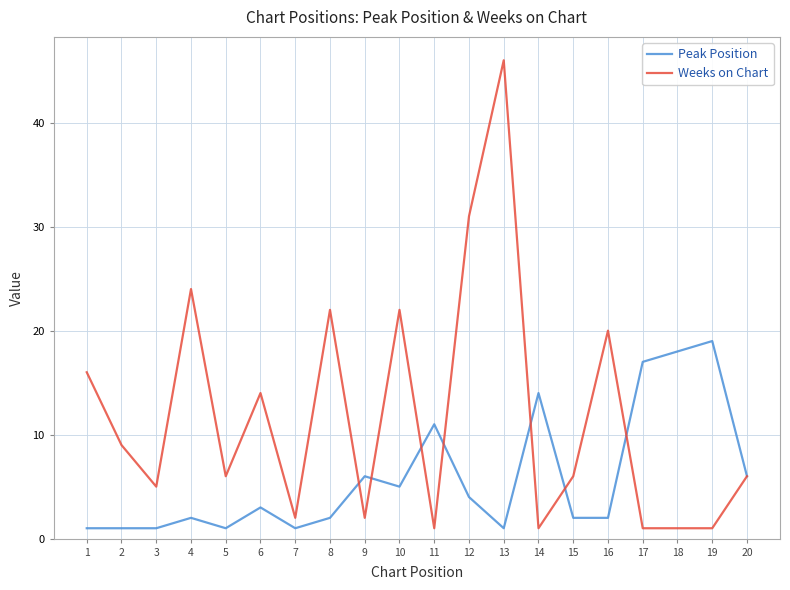

Count the number of categories in the chart.

20